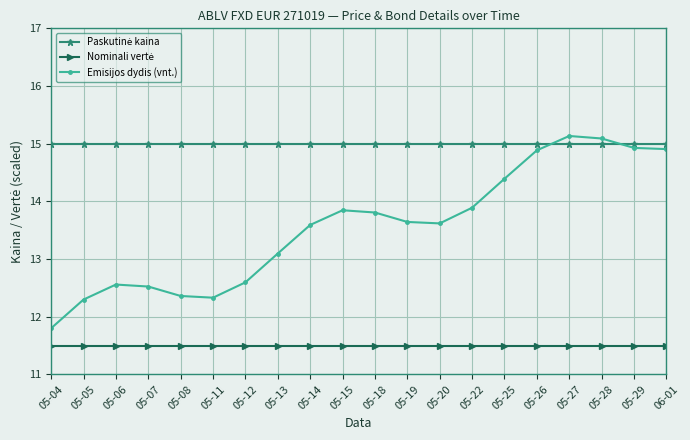

What is the label of the 16th point from the left?

05-26